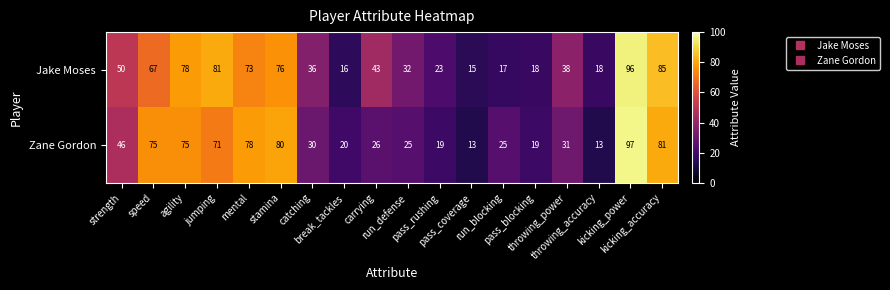

At which category is the sum across all series the highest?

kicking_power